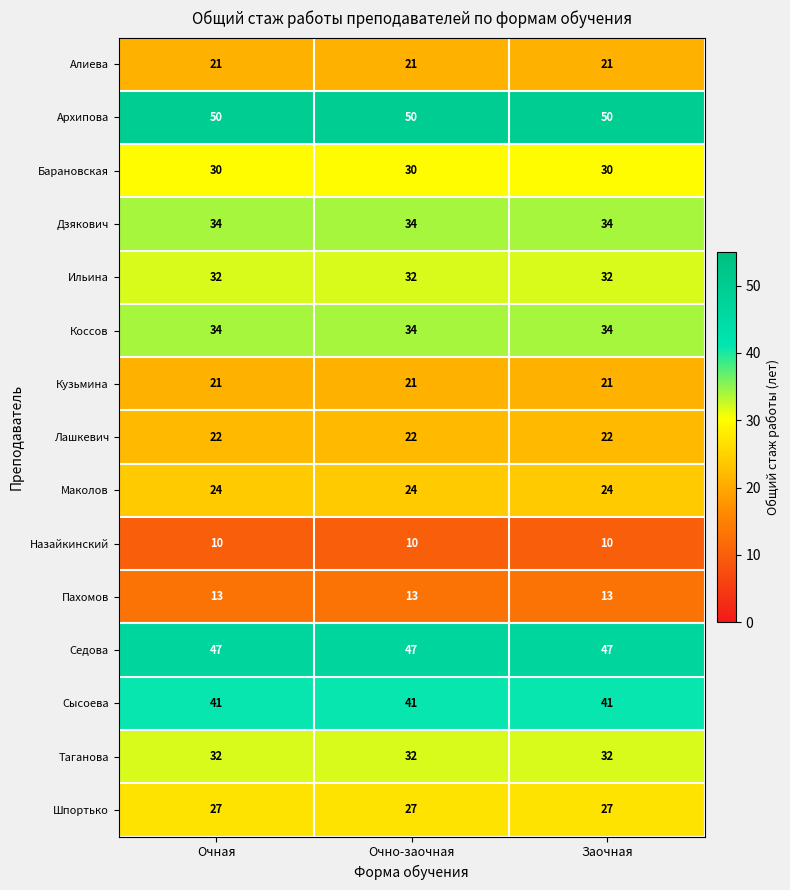

The value of Ильина at Очно-заочная is 11. True or false?

False